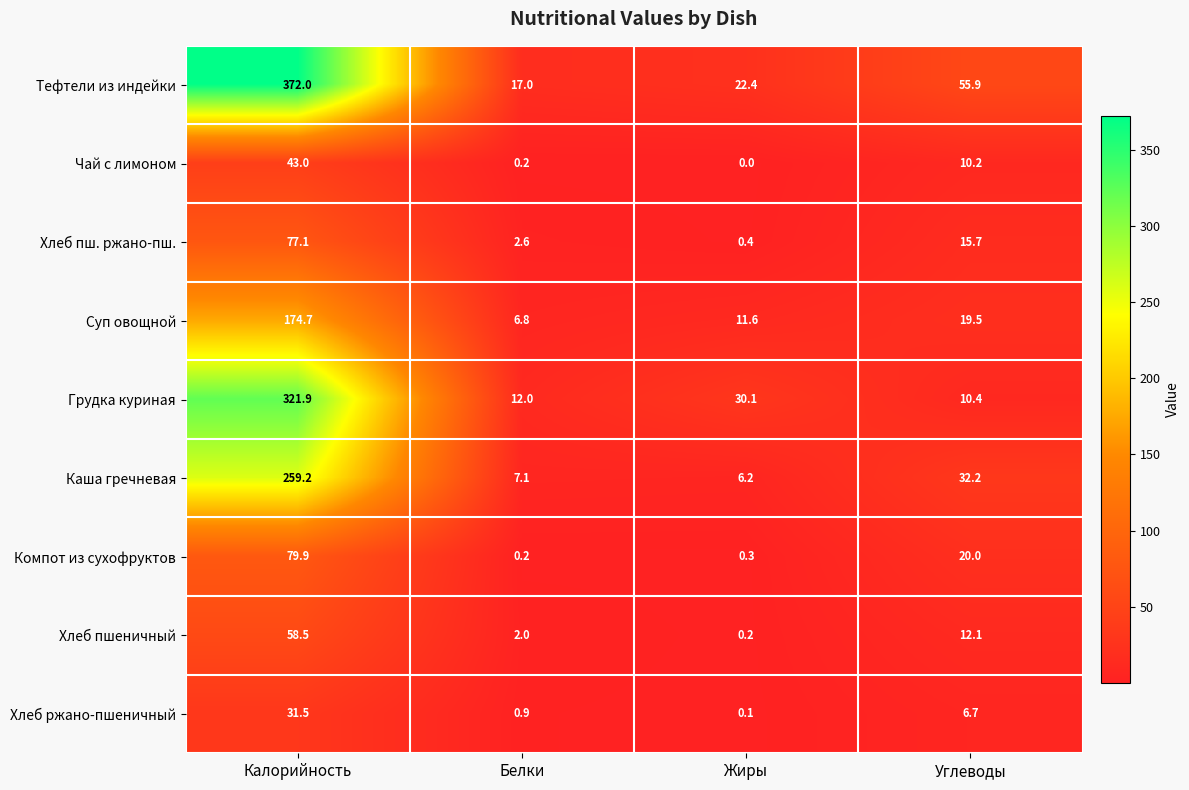

Count the number of categories in the chart.

4